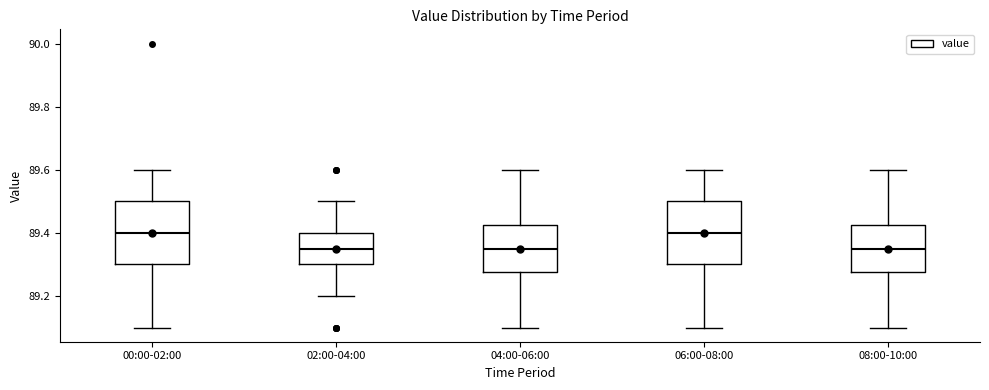

Reading left to right, read every box against the y-axis: the position of its median line, the range the box covers, and the ends of its whiskers. The values are not printed on the chart, so give them approximately, as read against the axis.

00:00-02:00: median 89.40, box 89.30 to 89.50, whiskers 89.10 to 89.60
02:00-04:00: median 89.36, box 89.30 to 89.40, whiskers 89.20 to 89.50
04:00-06:00: median 89.36, box 89.28 to 89.42, whiskers 89.10 to 89.60
06:00-08:00: median 89.40, box 89.30 to 89.50, whiskers 89.10 to 89.60
08:00-10:00: median 89.36, box 89.28 to 89.42, whiskers 89.10 to 89.60